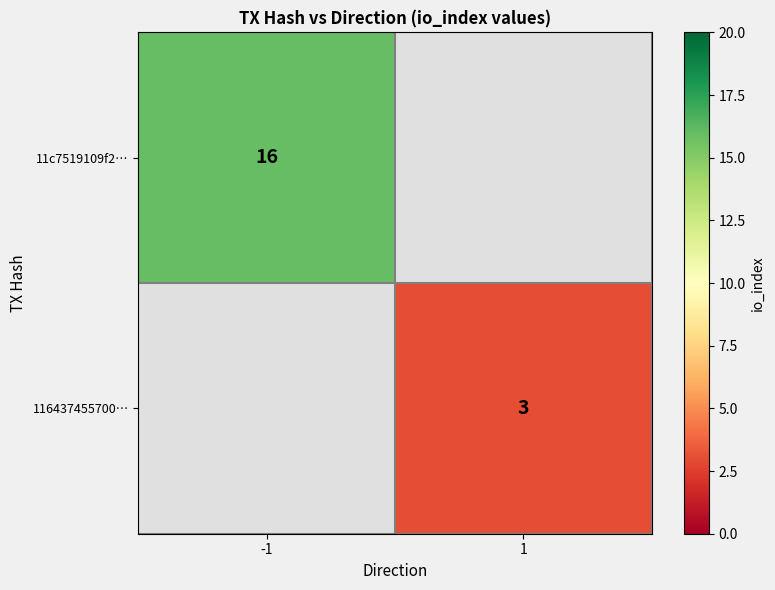

The value of 11c7519109f2… at -1 is 16. True or false?

True